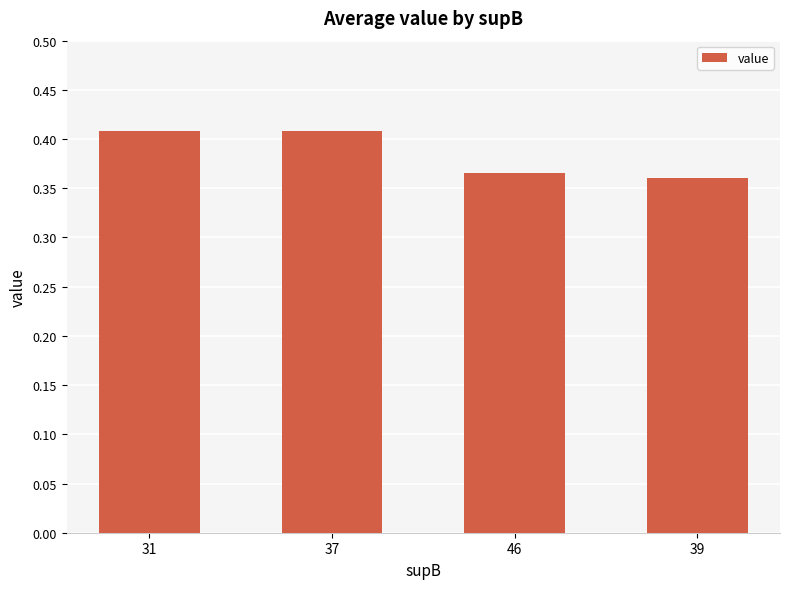

Are the bars grouped side by side (vs. stacked)?

No